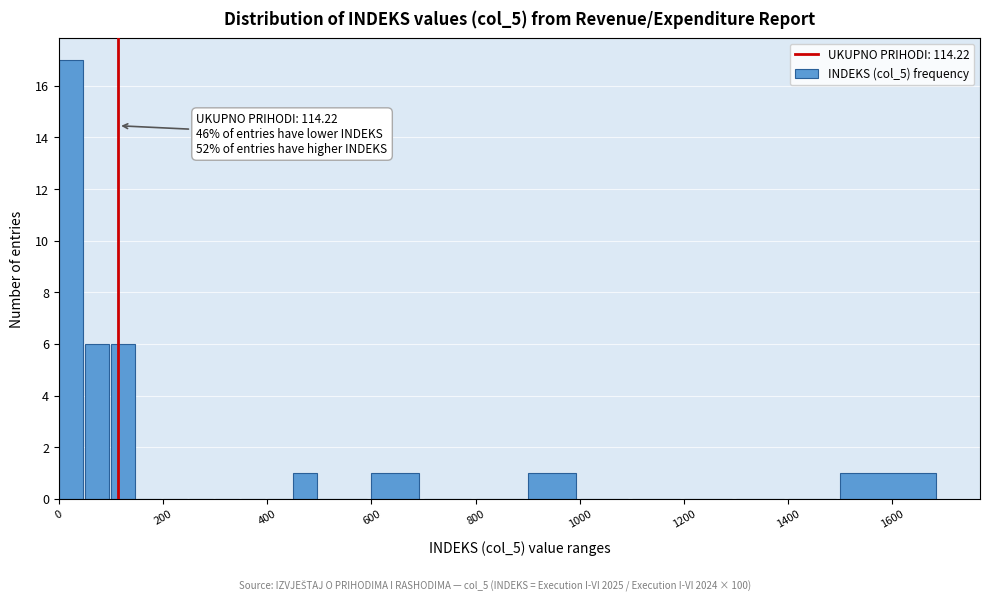

Read against the x-axis, roughly where is the centre of the tallest bar?

20